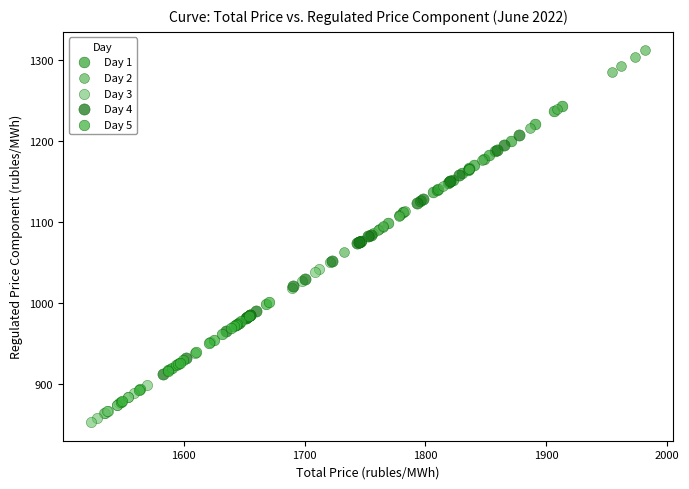

Which series has the widest spread of Y values?

Day 4